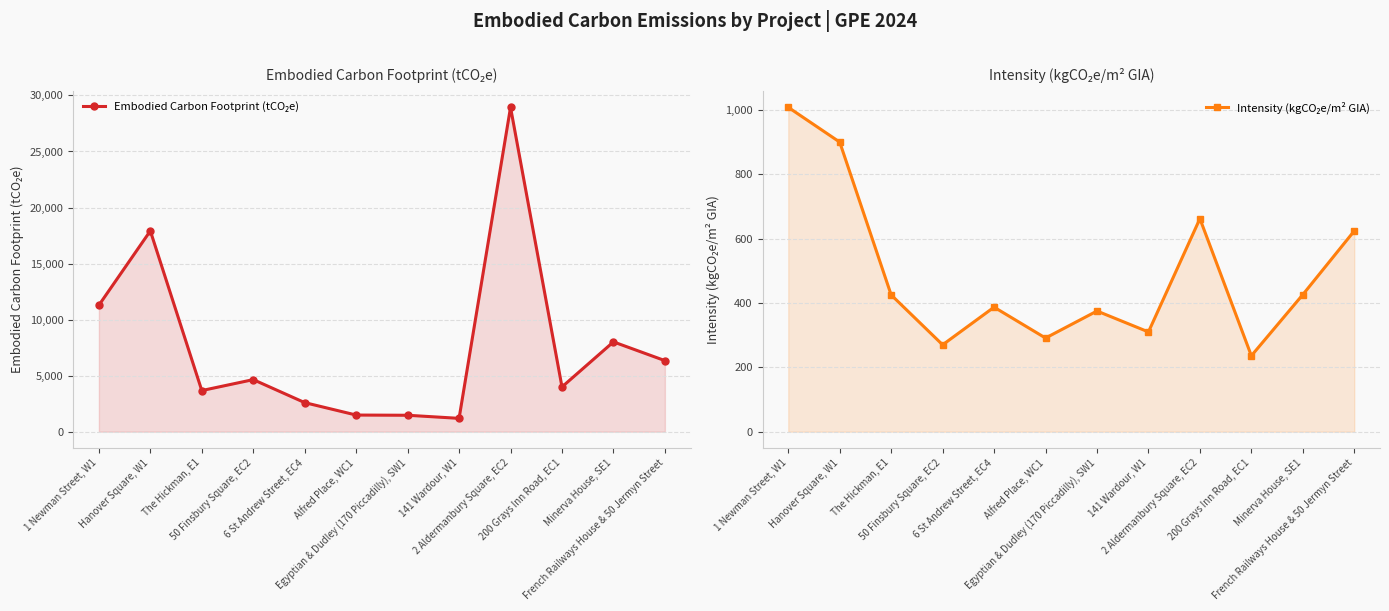

Does the chart display data point markers on the line(s)?

Yes